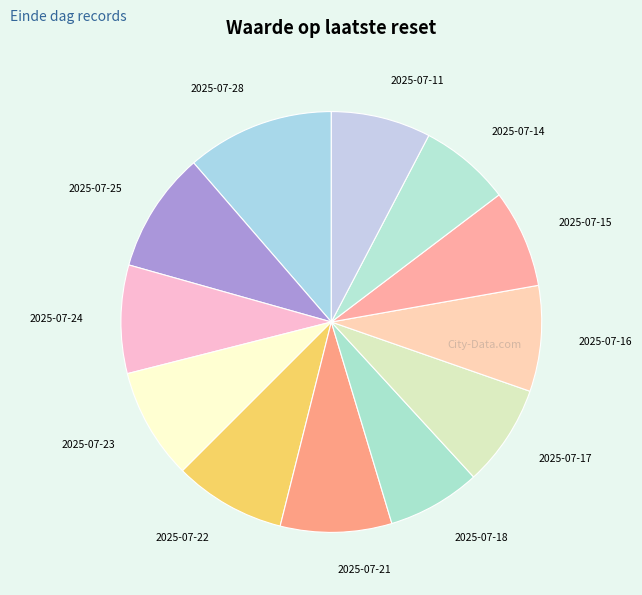

Is the sum of 2025-07-16 and 2025-07-25 greater than half?

No